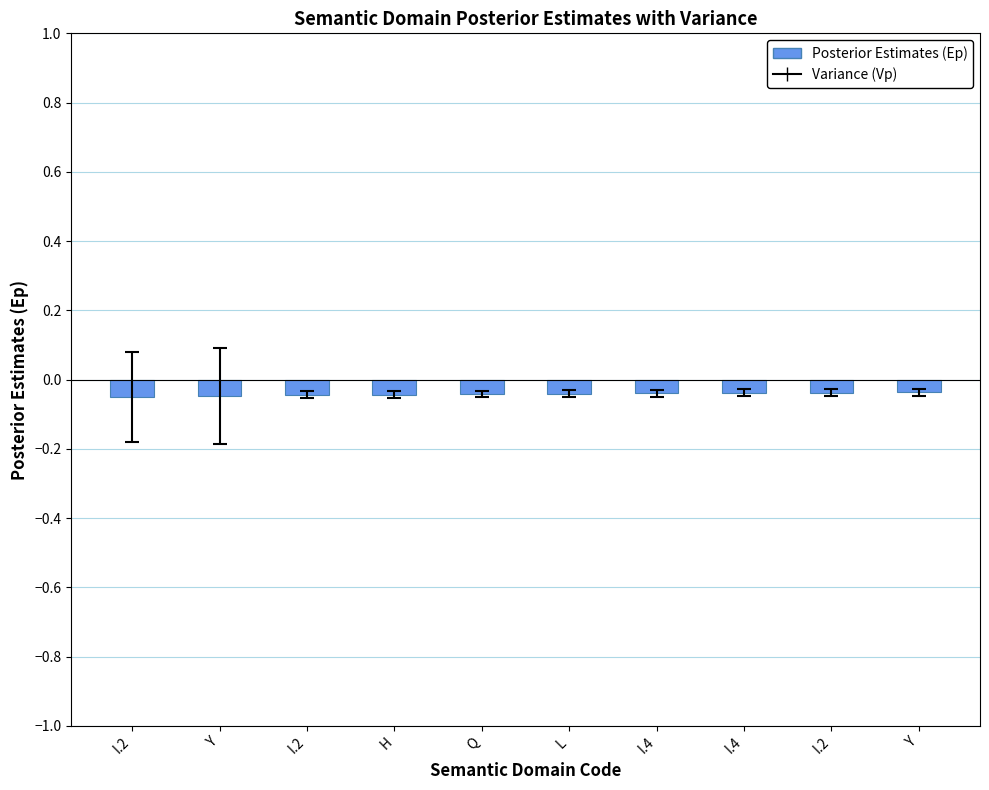

Are the bars horizontal?

No